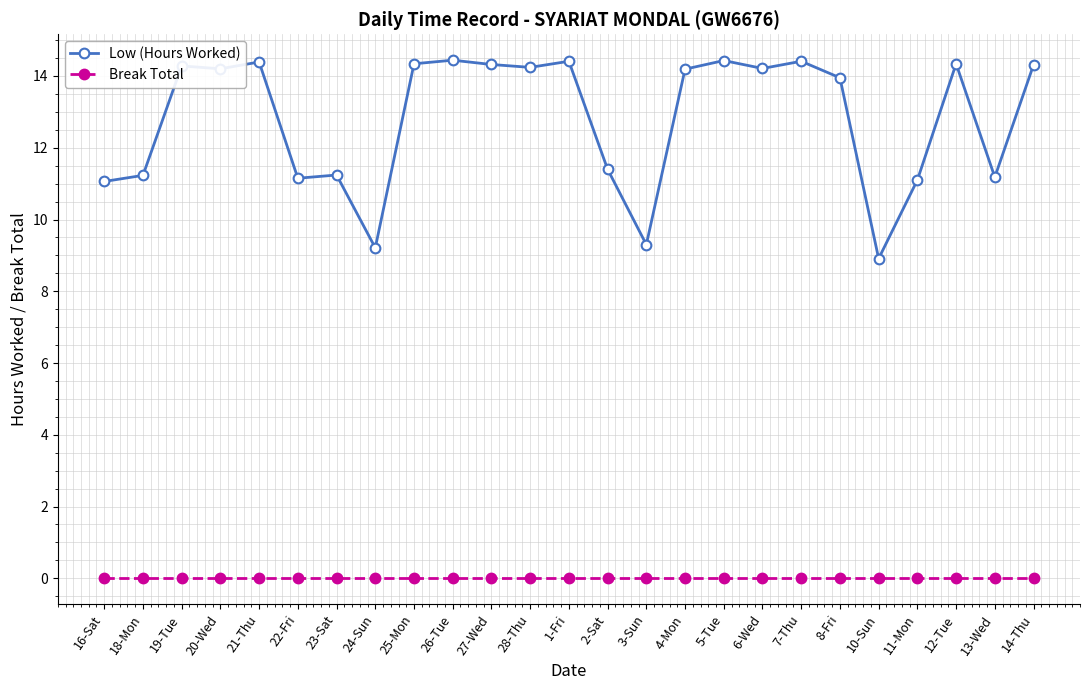

Rank the series by their maximum value, from highest to lowest.

Low (Hours Worked), Break Total